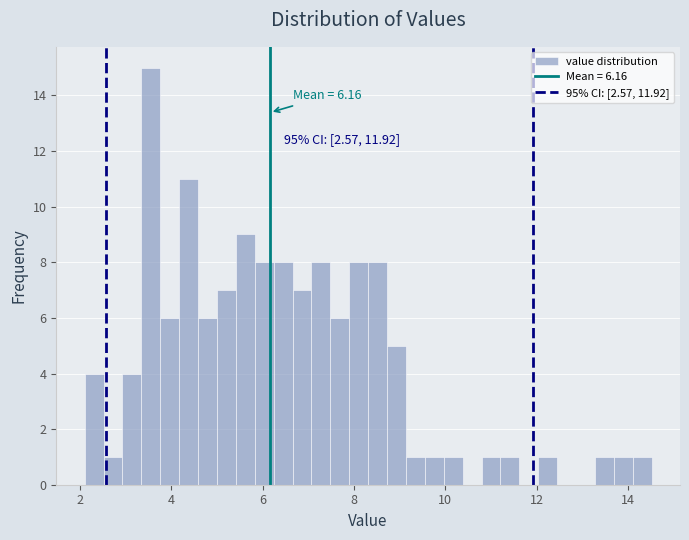

Read against the x-axis, roughly where is the centre of the tallest bar?

3.6